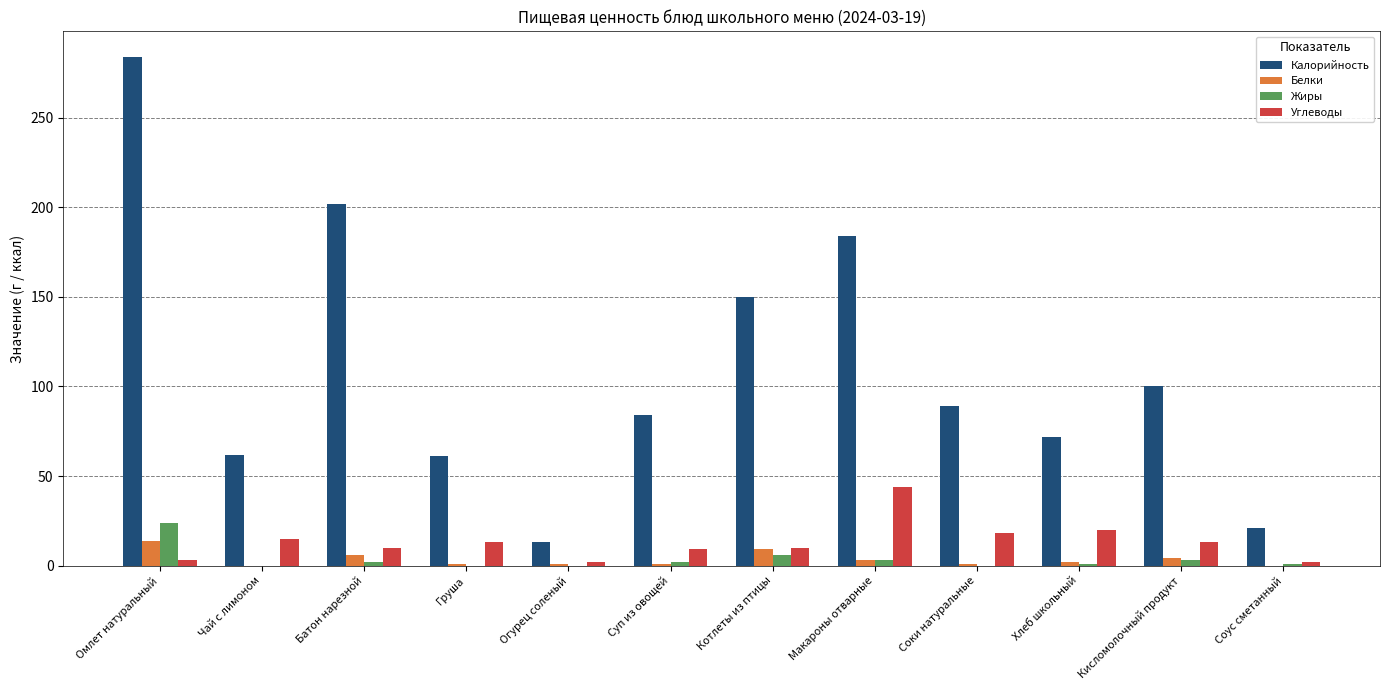

What is the spread (max minus min) of values at Суп из овощей?

83